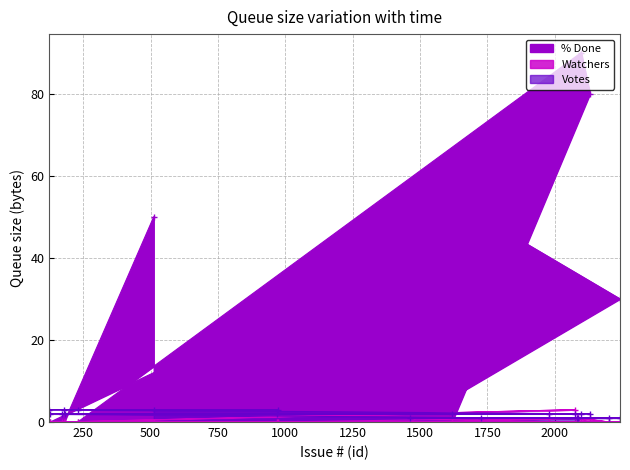

What are all the series names shown in the legend?

% Done, Watchers, Votes